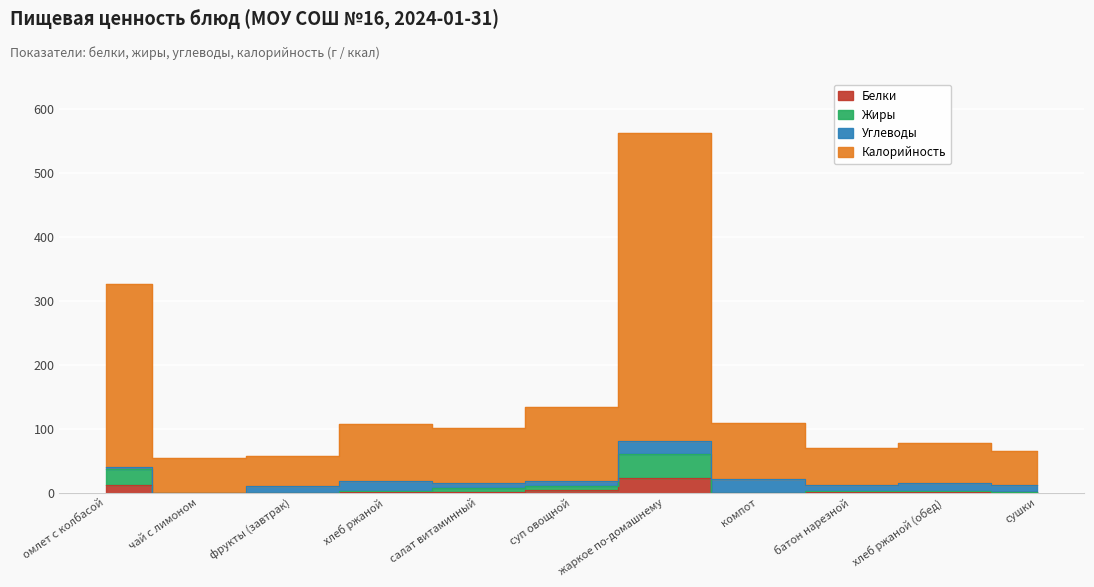

How many values in Жиры are above zero?

8